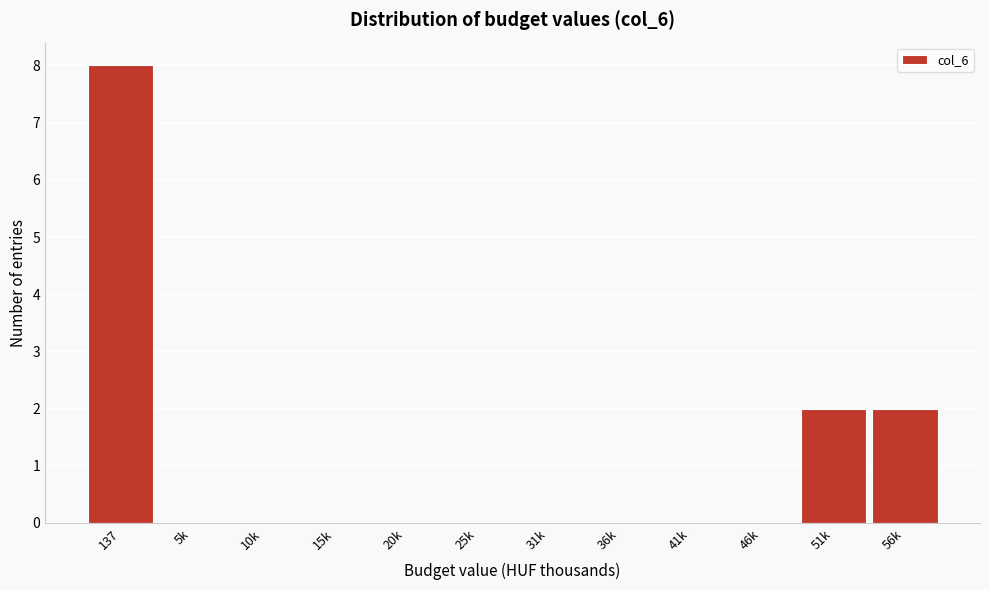

Reading left to right, transcribe all the data shown in this chart.

137=8	5k=0	10k=0	15k=0	20k=0	25k=0	31k=0	36k=0	41k=0	46k=0	51k=2	56k=2